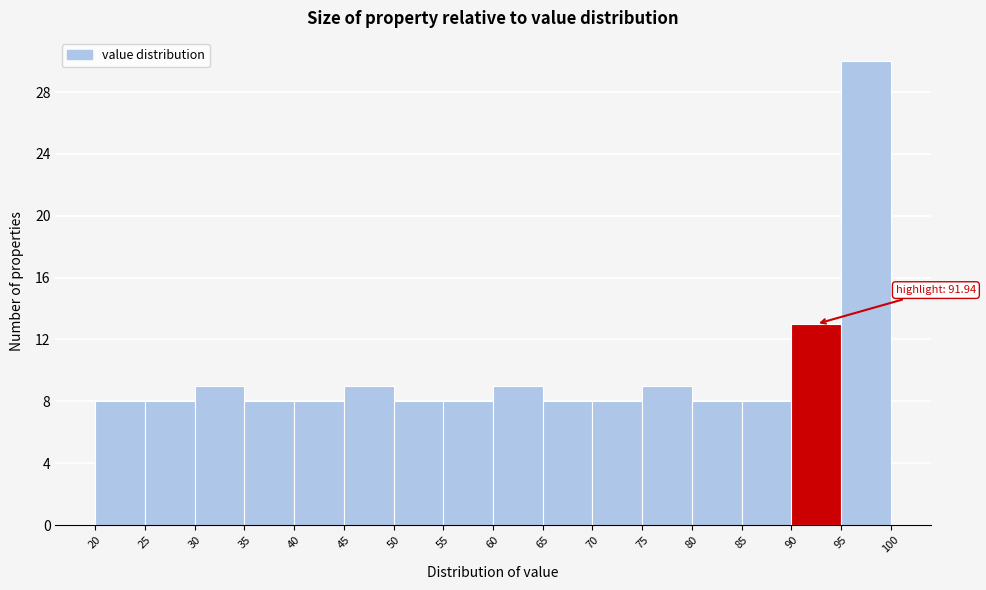

Over which range of the x-axis is the bar tallest?

95 to 100